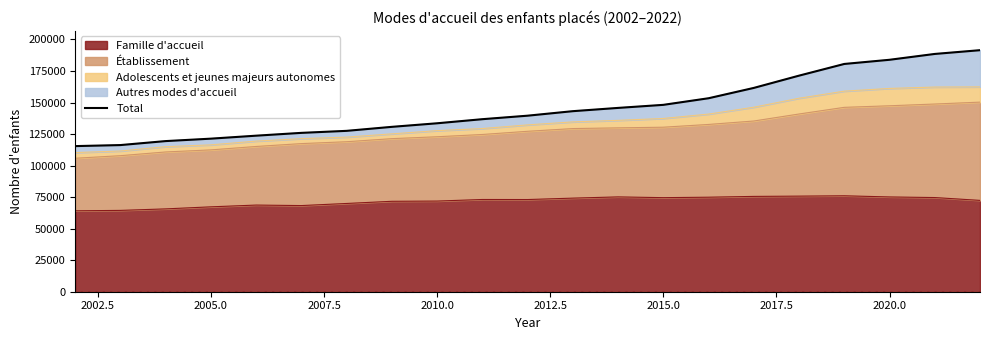

What is the maximum value for Famille d'accueil?

76070